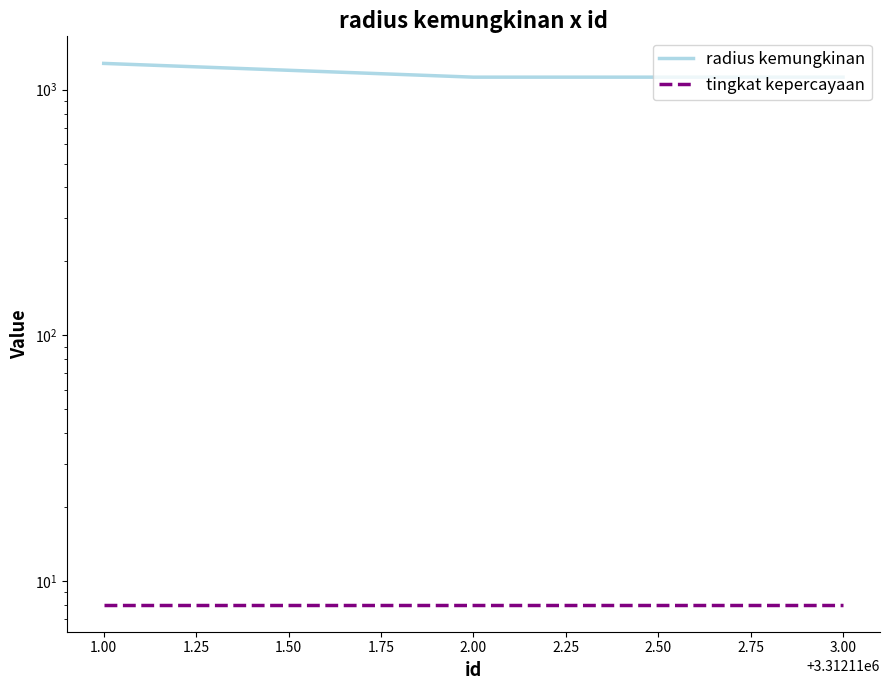

Is it true that radius kemungkinan equals 1472 at 2.00?

False